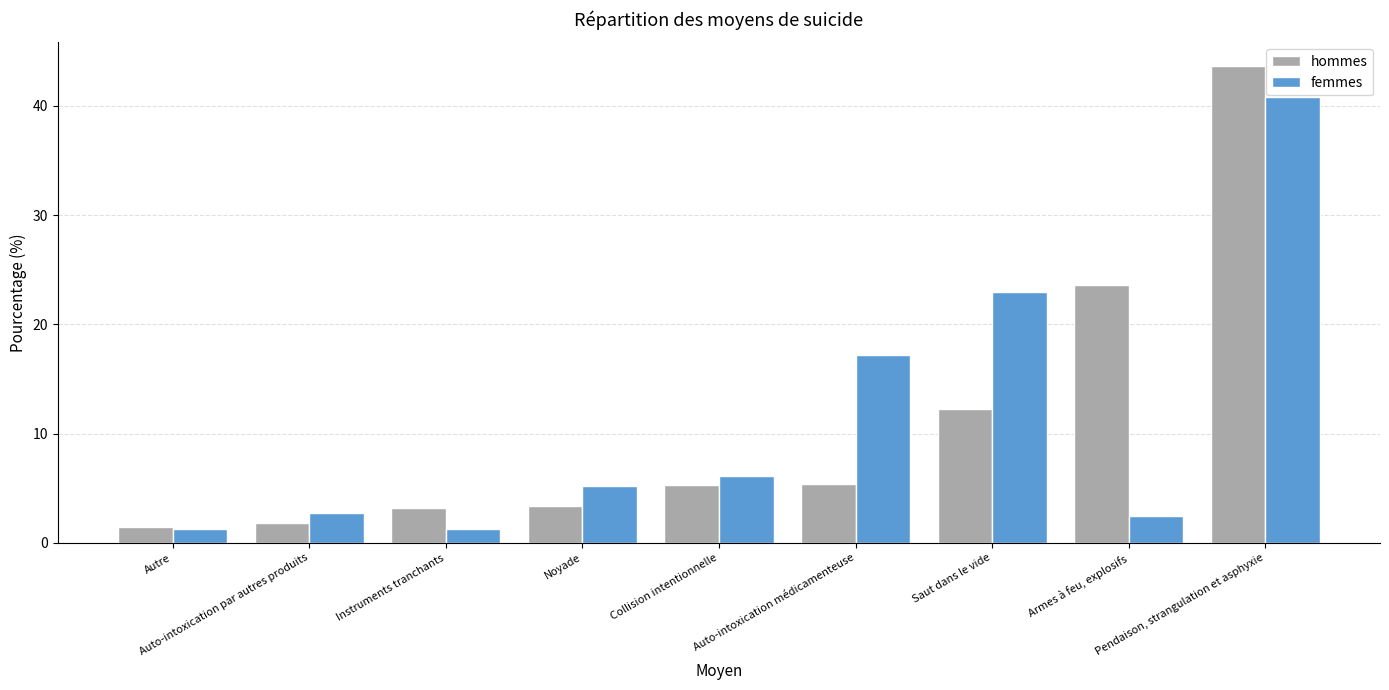

What is the spread (max minus min) of values at Instruments tranchants?

2.0